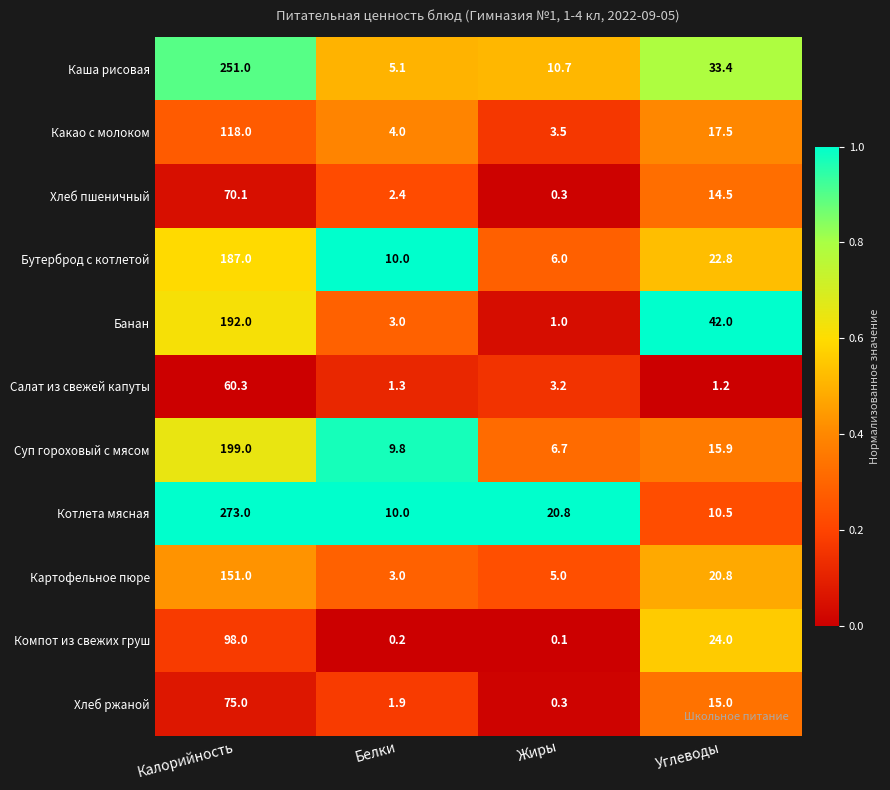

Which series has the largest total across all categories?

Котлета мясная